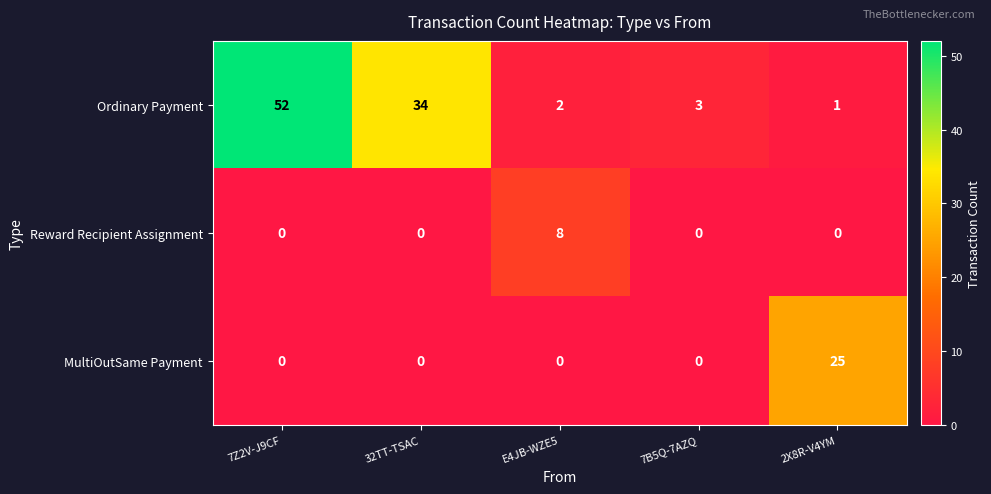

Rank the series by their average value, from highest to lowest.

Ordinary Payment, MultiOutSame Payment, Reward Recipient Assignment